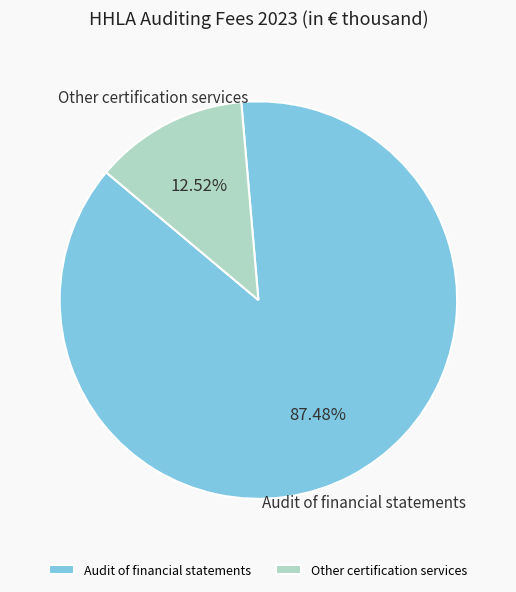

Approximately how many times larger is the value at Audit of financial statements compared to Other certification services?

7.0